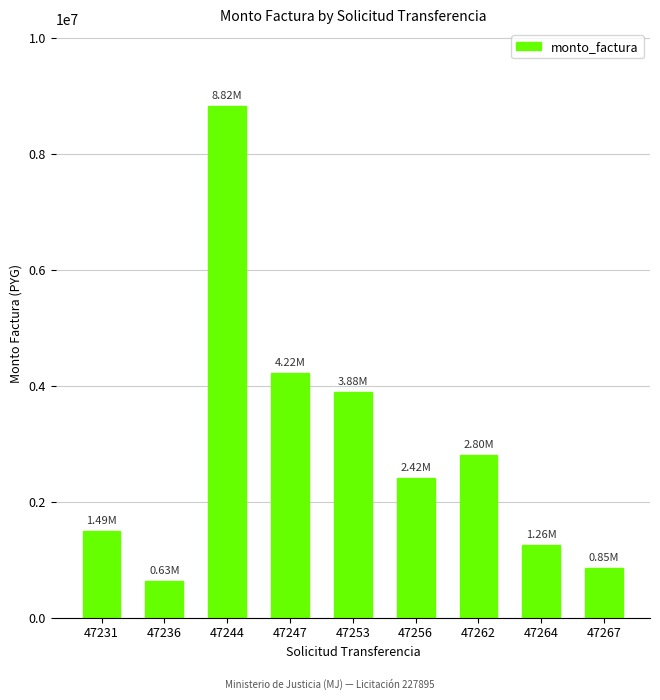

The value at 47244 is 11954741. True or false?

False